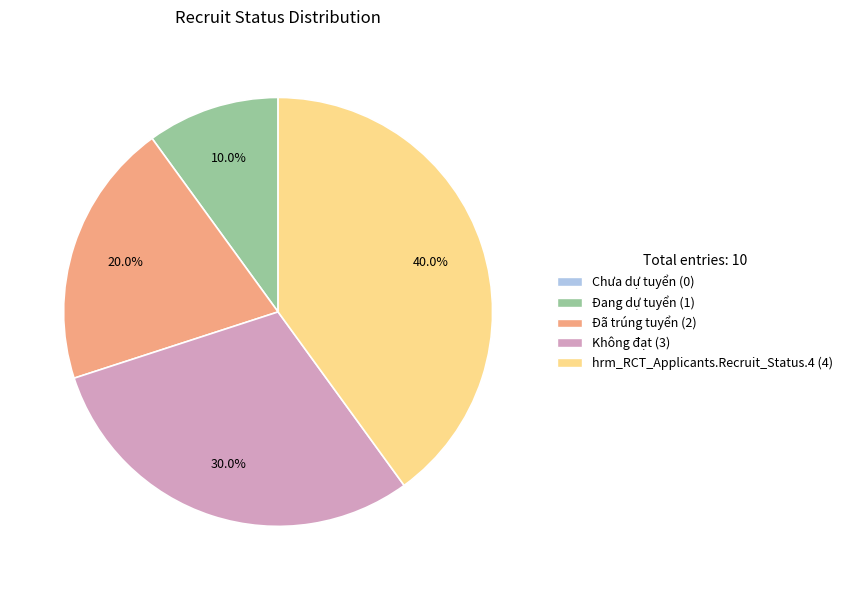

Does Đang dự tuyển account for over 50% of the chart?

No